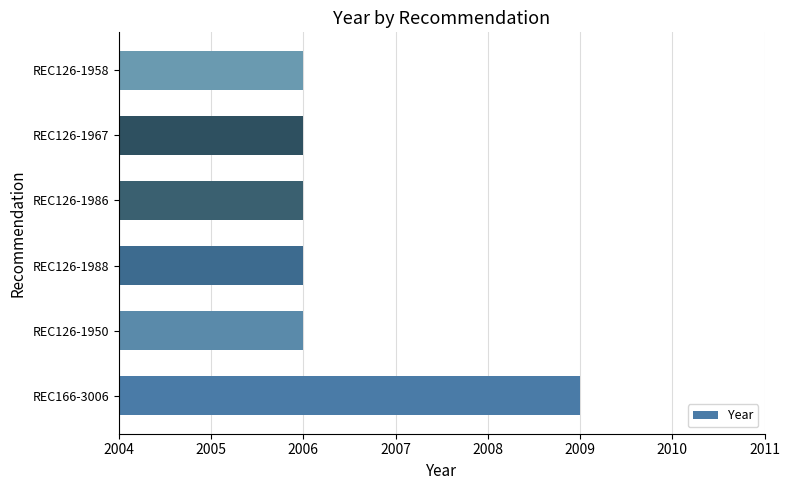

Which has a higher value, REC126-1988 or REC166-3006?

REC166-3006